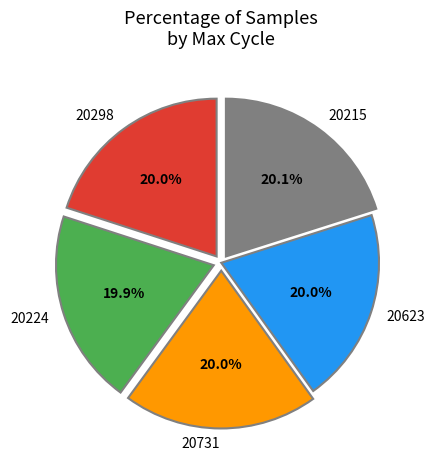

What percentage is NOT represented by 20623?

80.0%